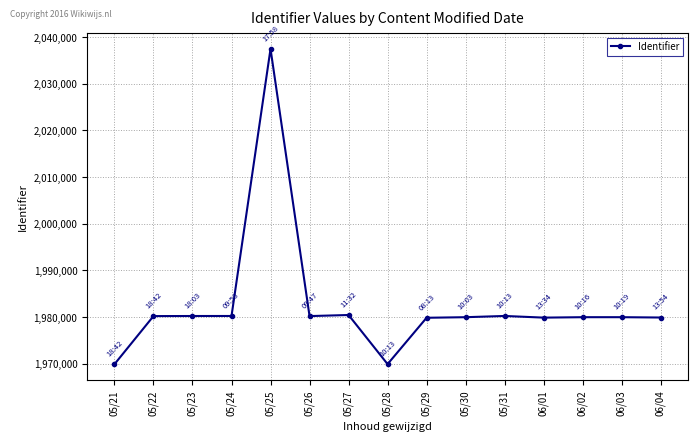

Is it true that the value at 05/21 is 1167777?

False